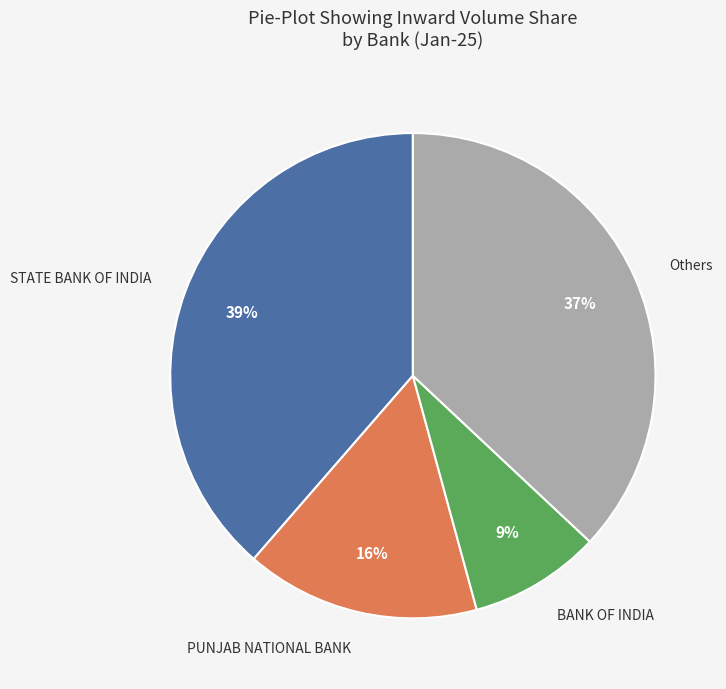

To the nearest percent, what is the difference between the largest and smallest slice percentages?

30%